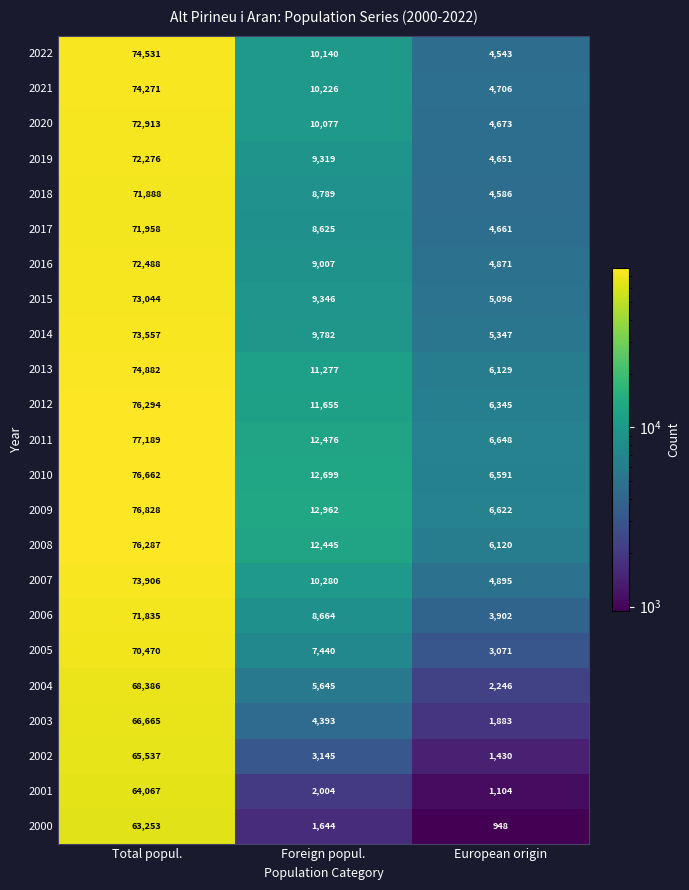

What is the total value across all series at Total popul.?

1659187